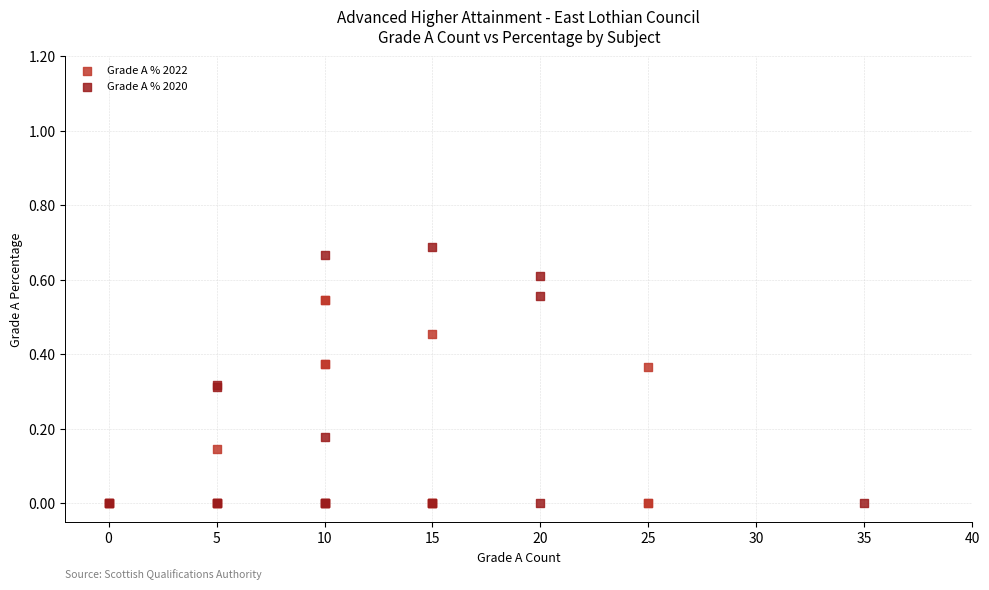

Which series has the widest spread of Y values?

Grade A % 2020